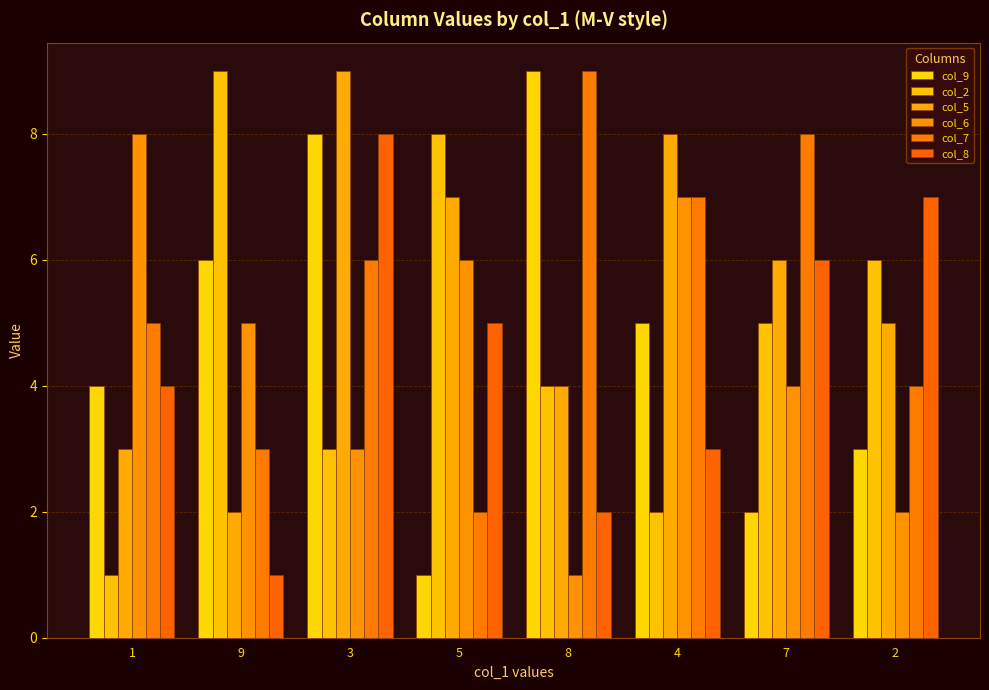

Rank the series by their maximum value, from lowest to highest.

col_6, col_8, col_9, col_2, col_5, col_7